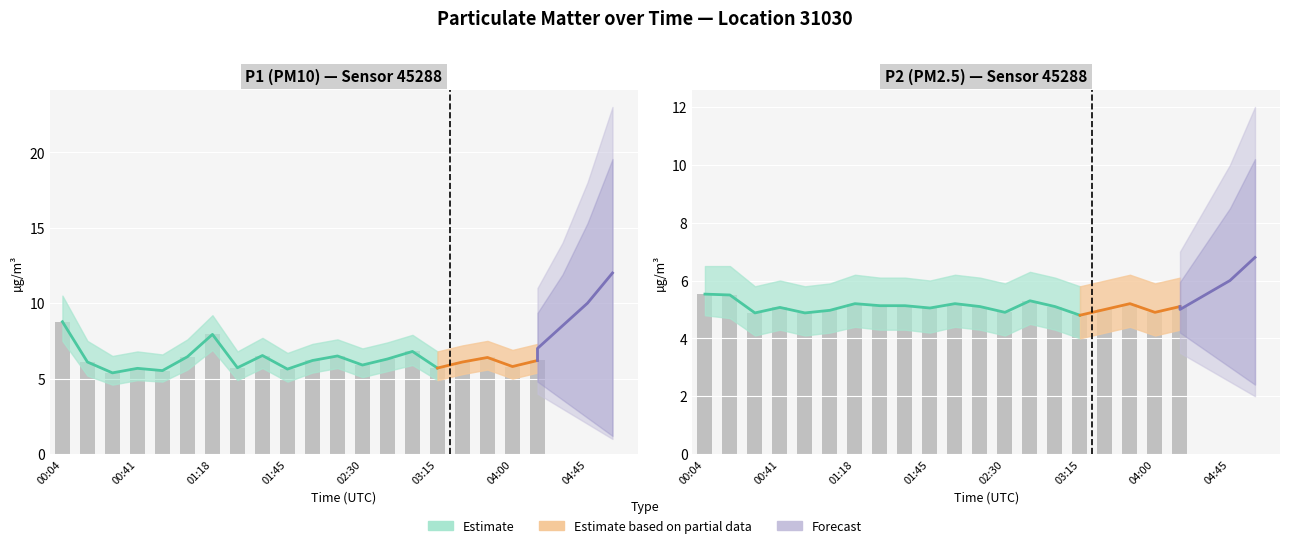

At which category is the sum across all series the highest?

00:04